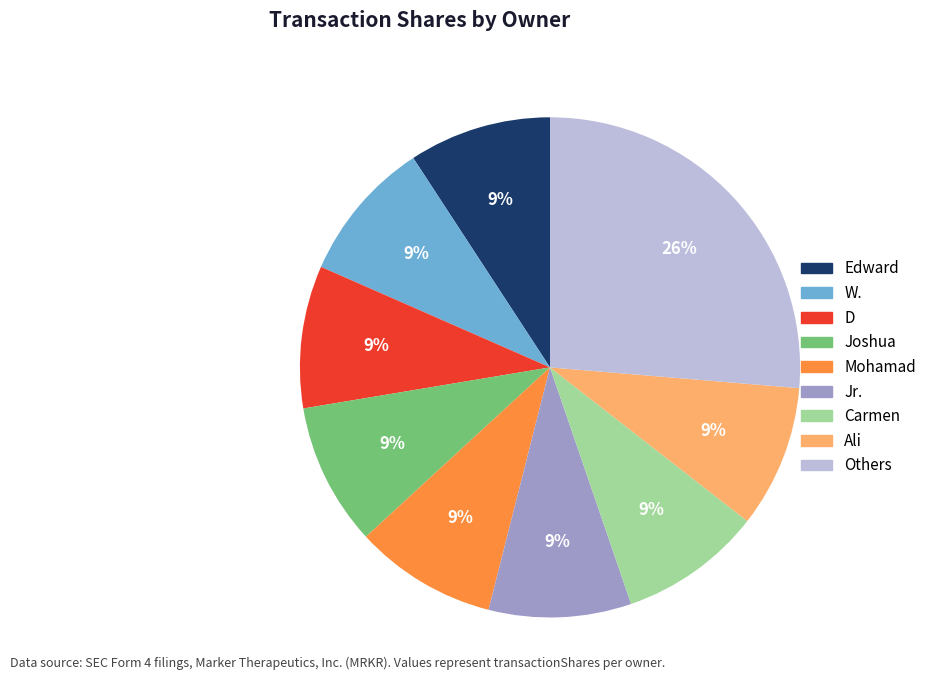

To the nearest percent, what is the difference between the largest and smallest slice percentages?

17%